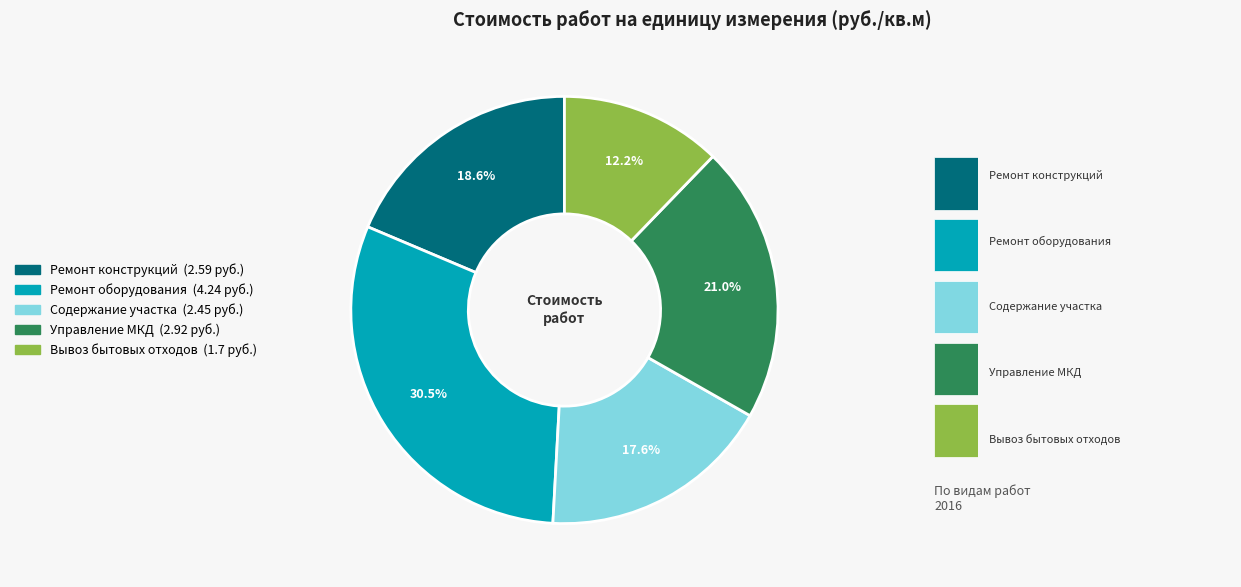

Does Работы по содержанию и ремонту оборудования represent more than half of the total?

No